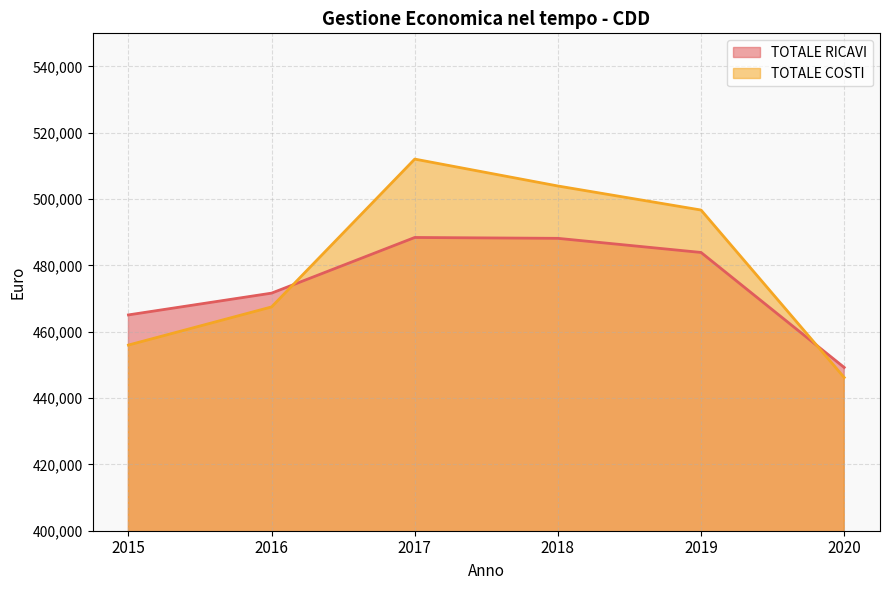

Is it true that TOTALE COSTI equals 664537.8 at 2016?

False